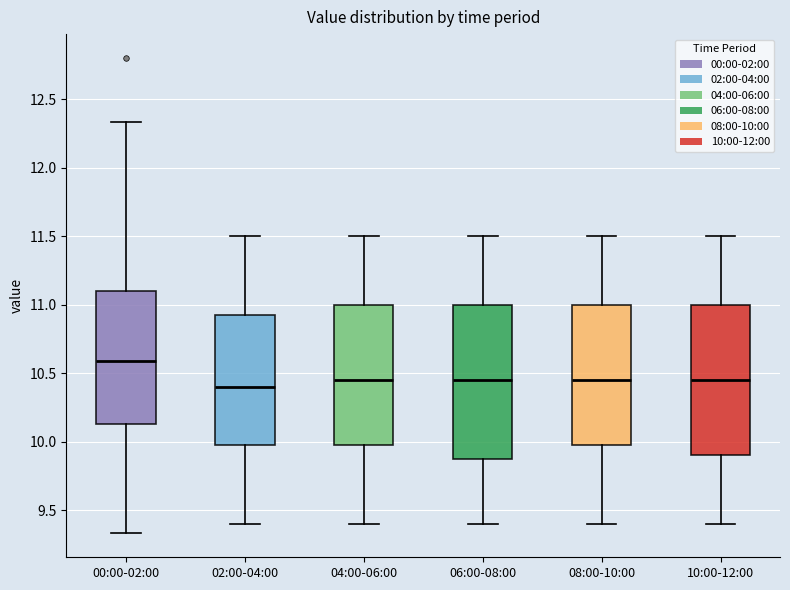

Reading left to right, read every box against the y-axis: the position of its median line, the range the box covers, and the ends of its whiskers. The values are not printed on the chart, so give them approximately, as read against the axis.

00:00-02:00: median 10.60, box 10.15 to 11.10, whiskers 9.35 to 12.35
02:00-04:00: median 10.40, box 10.00 to 10.95, whiskers 9.40 to 11.50
04:00-06:00: median 10.45, box 10.00 to 11.00, whiskers 9.40 to 11.50
06:00-08:00: median 10.45, box 9.90 to 11.00, whiskers 9.40 to 11.50
08:00-10:00: median 10.45, box 10.00 to 11.00, whiskers 9.40 to 11.50
10:00-12:00: median 10.45, box 9.90 to 11.00, whiskers 9.40 to 11.50